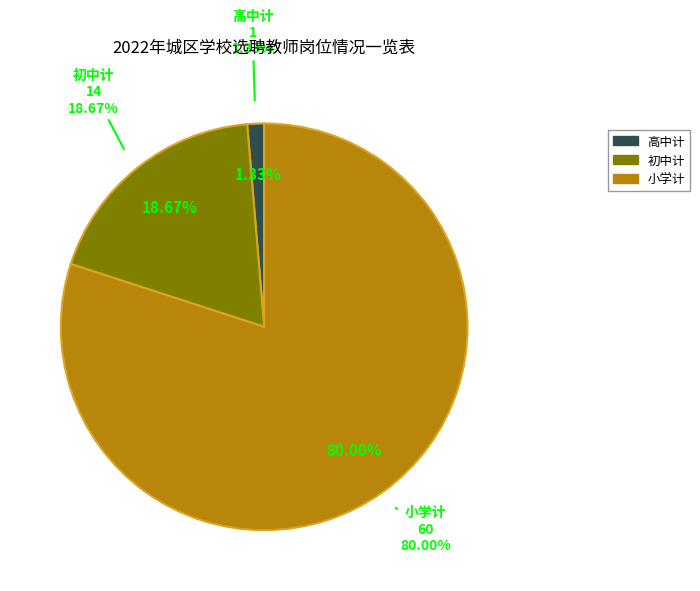

How many slices are in this pie chart?

3